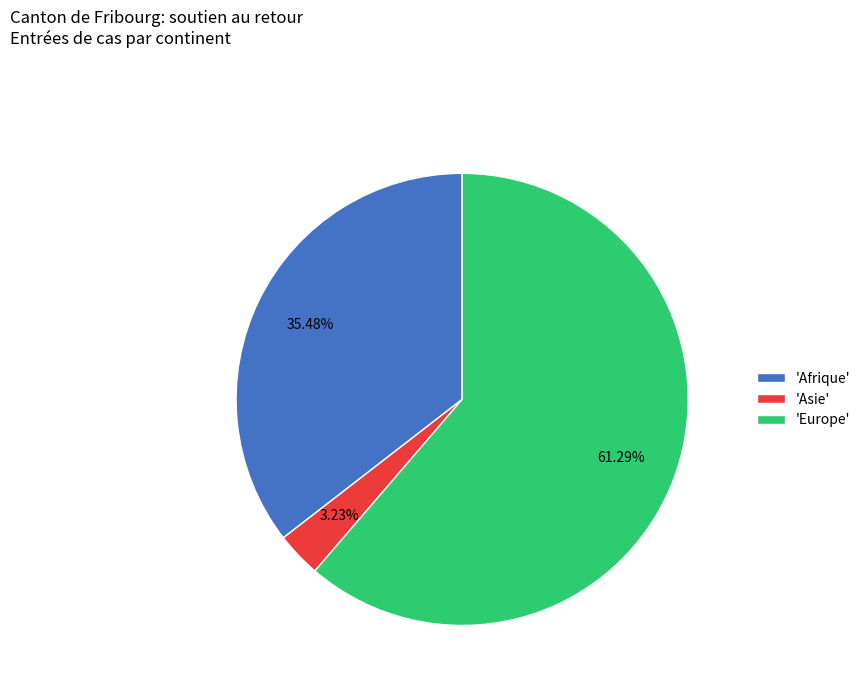

Rank the categories by value from lowest to highest.

'Asie', 'Afrique', 'Europe'